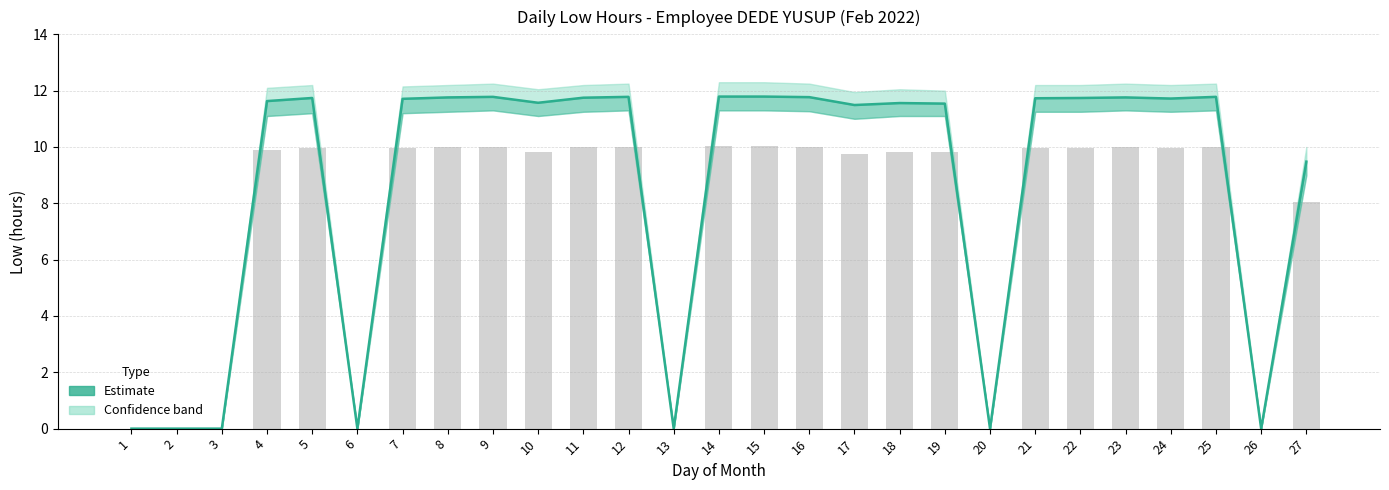

How many bars are there in total?

27